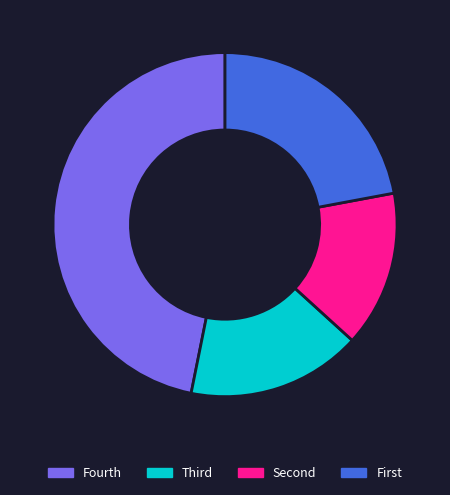

What is the largest slice in the pie chart?

Fourth